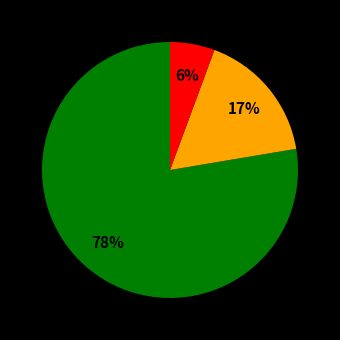

To the nearest percent, what is the average slice percentage?

33%